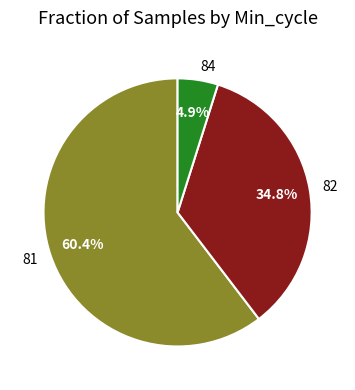

Is it true that 81 is 1% of the pie?

False